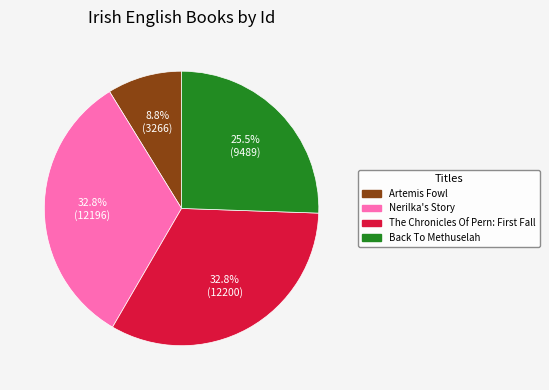

The Back To Methuselah slice represents 34% of the pie. True or false?

False